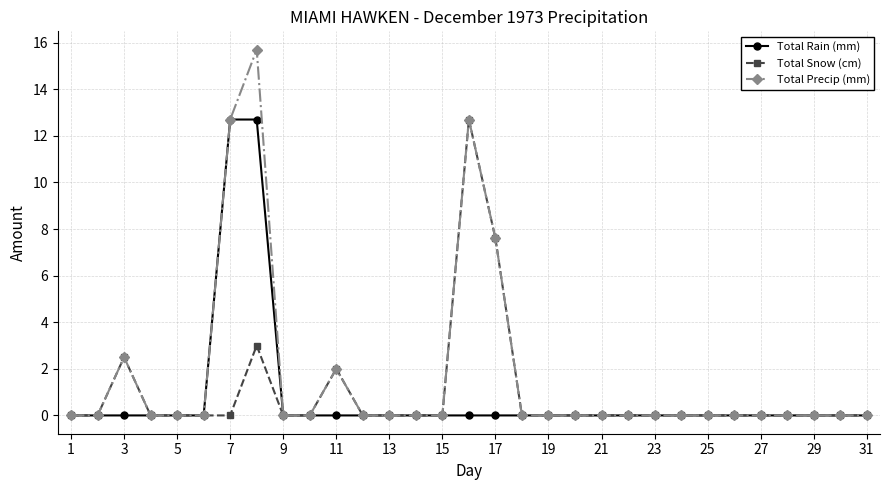

Which series has the largest total across all categories?

Total Precip (mm)